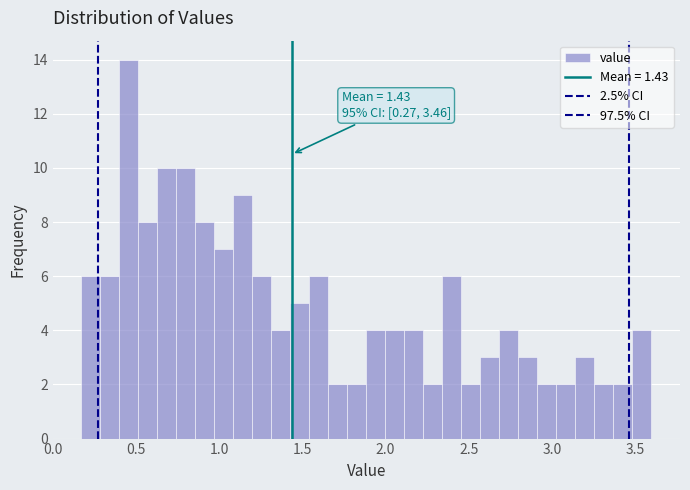

Read against the x-axis, roughly where is the centre of the tallest bar?

0.45